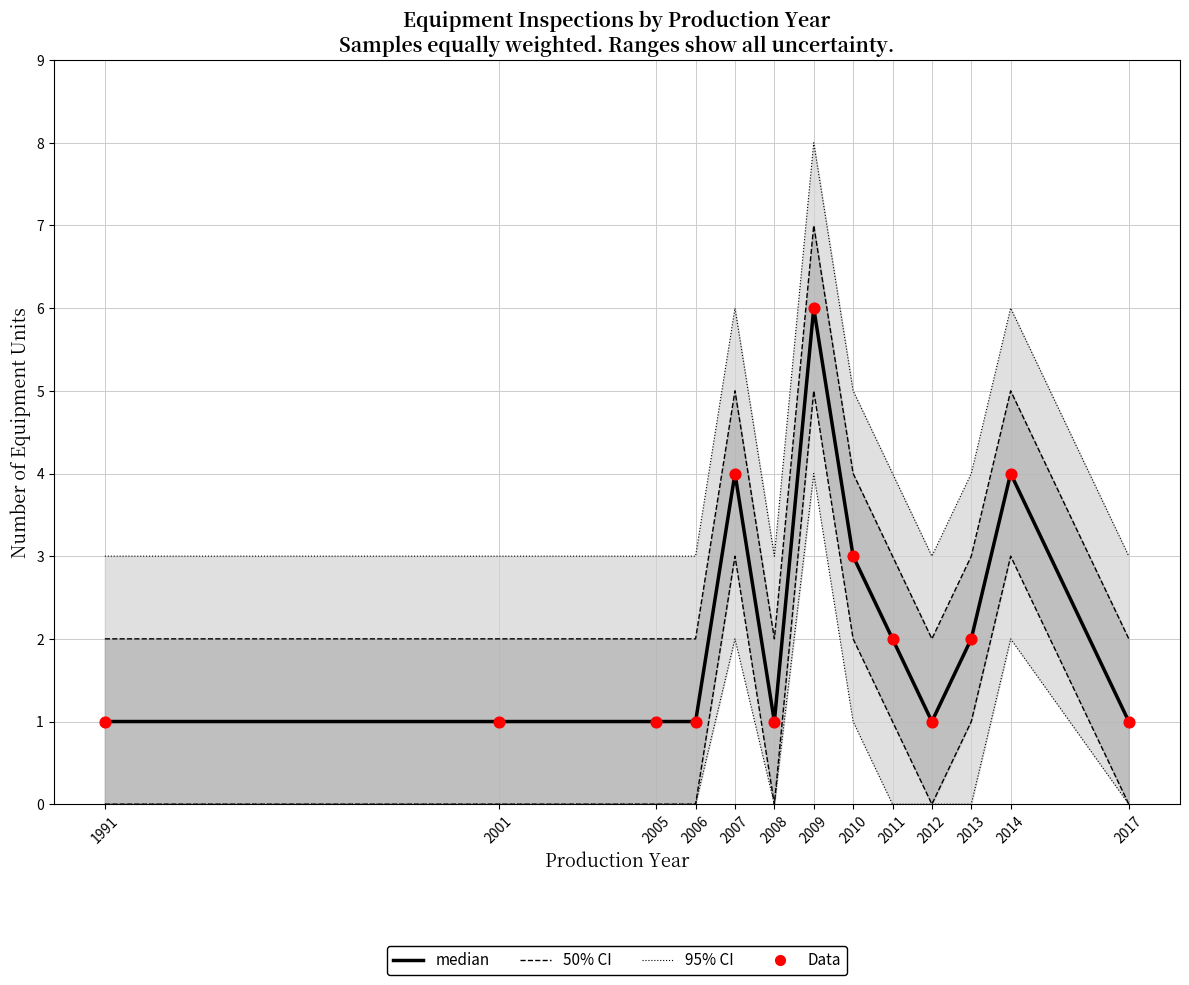

At how many categories does at least one series exceed 5?

1